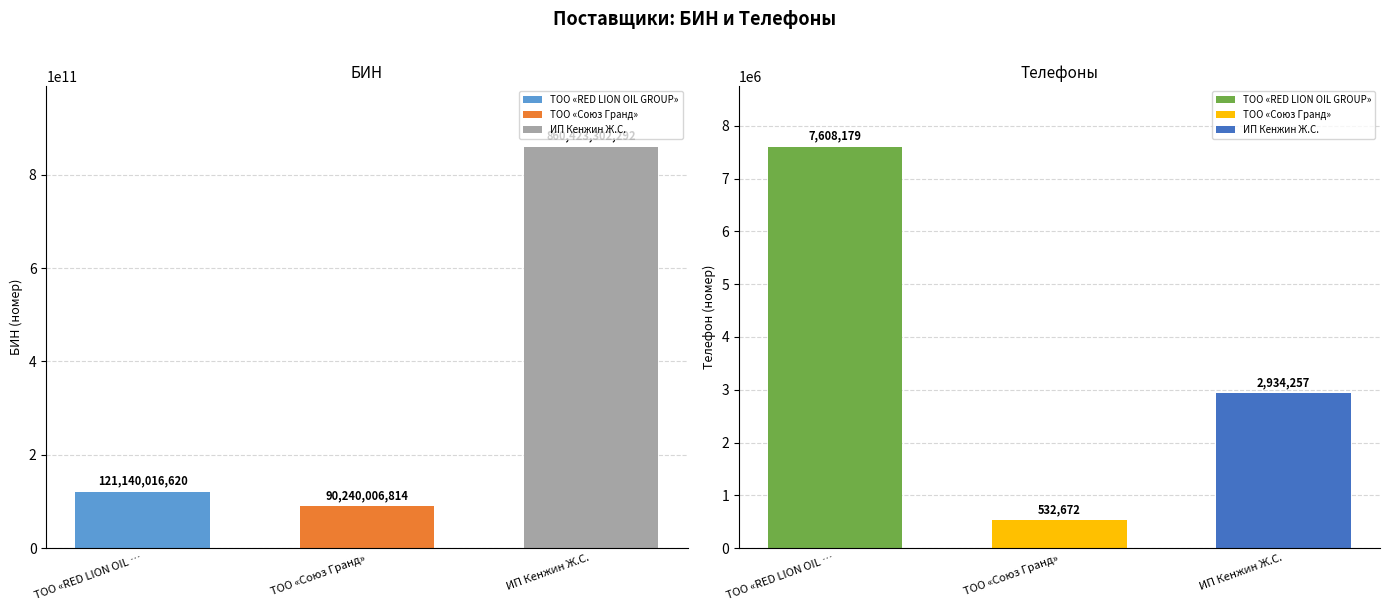

Is it true that Телефоны equals 341027 at ТОО «Союз Гранд»?

False